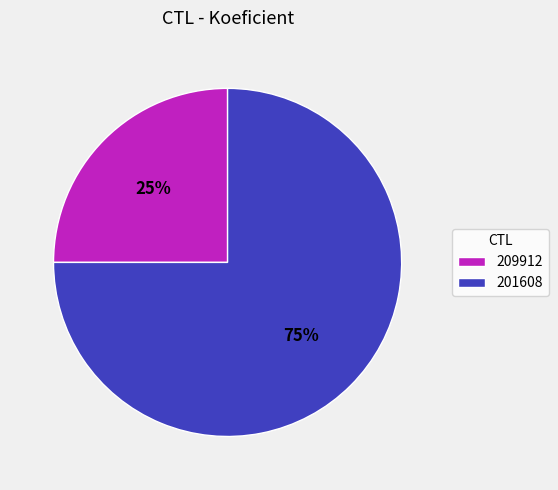

Combined, do 209912 and 201608 account for over 50%?

Yes